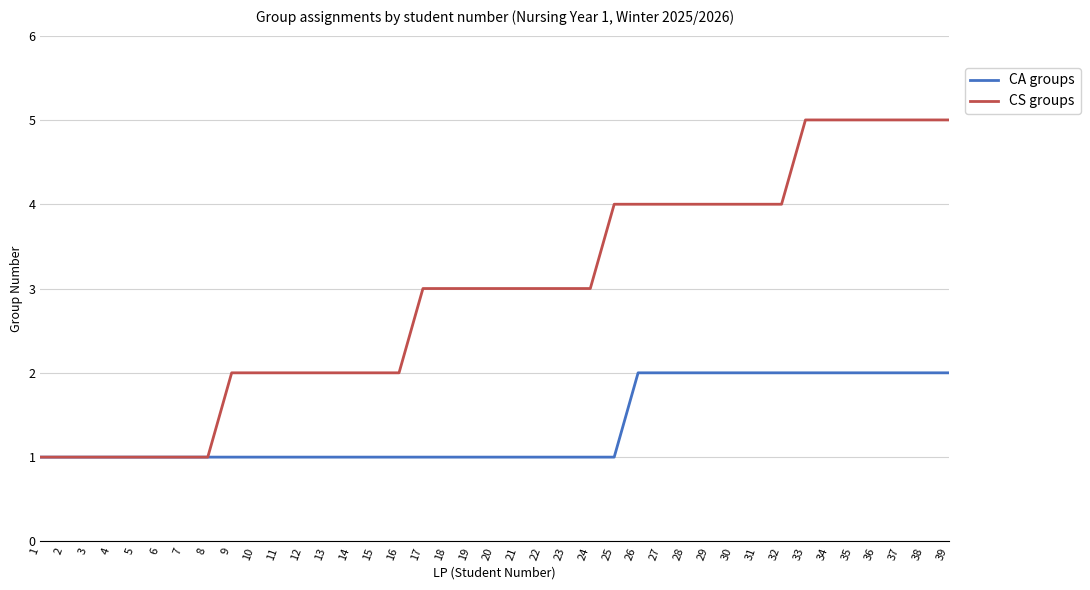

What is the greatest value displayed?

5